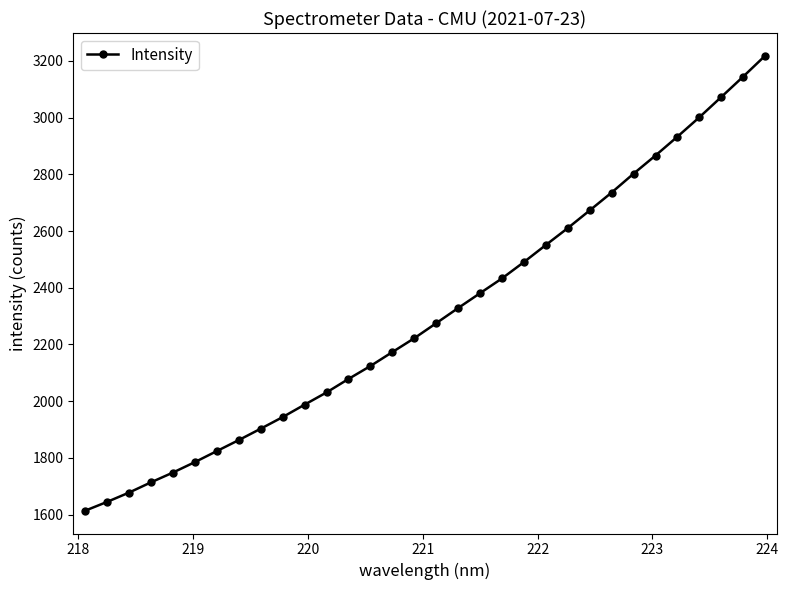

What is the minimum value shown in the chart?

1613.3